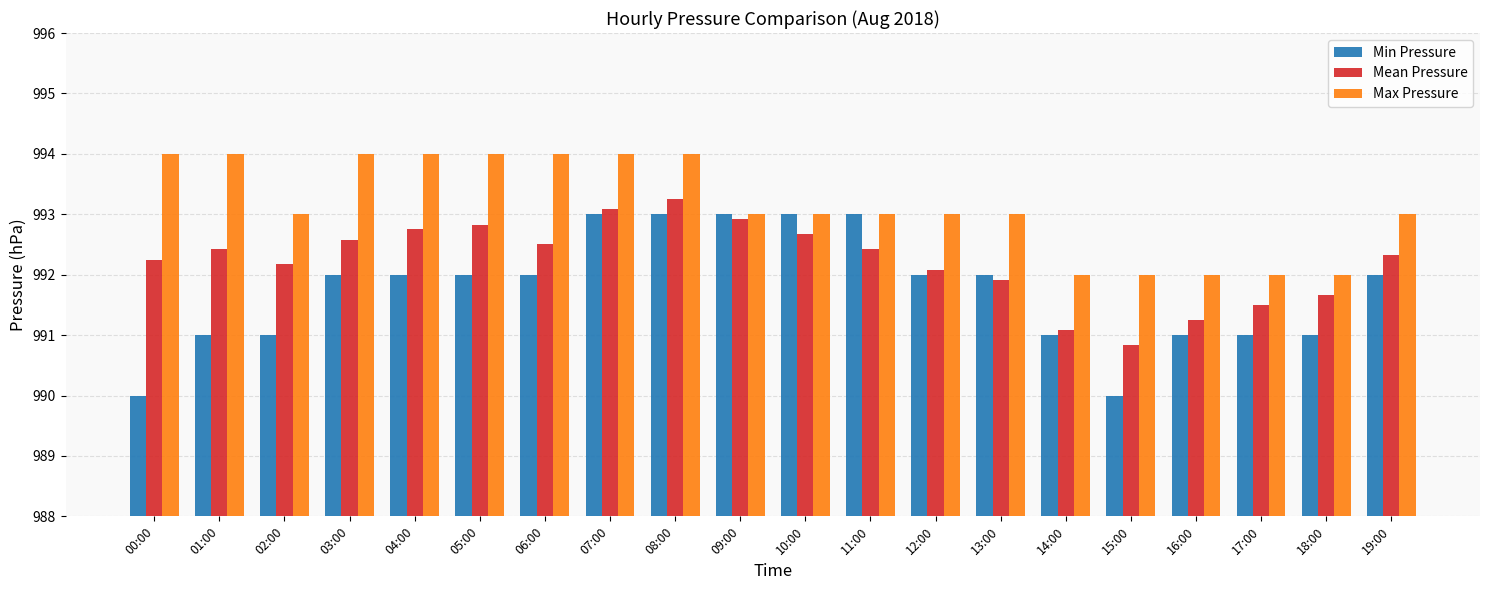

What is the difference between the Mean Pressure values at 04:00 and 07:00?

0.3